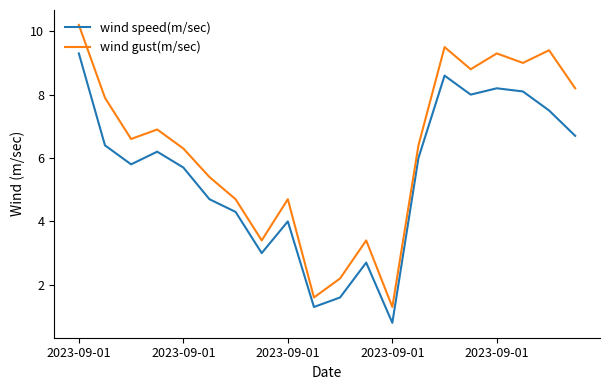

What is the highest value of the wind gust(m/sec) series?

10.2